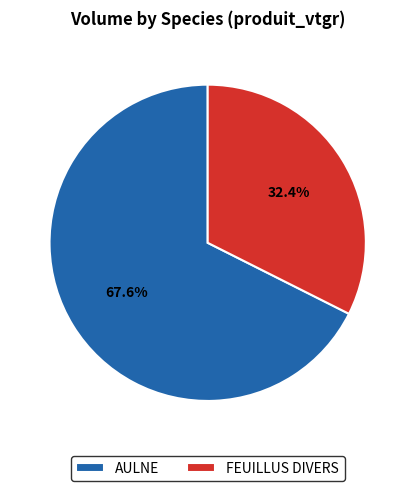

Rank the categories by value from highest to lowest.

AULNE, FEUILLUS DIVERS